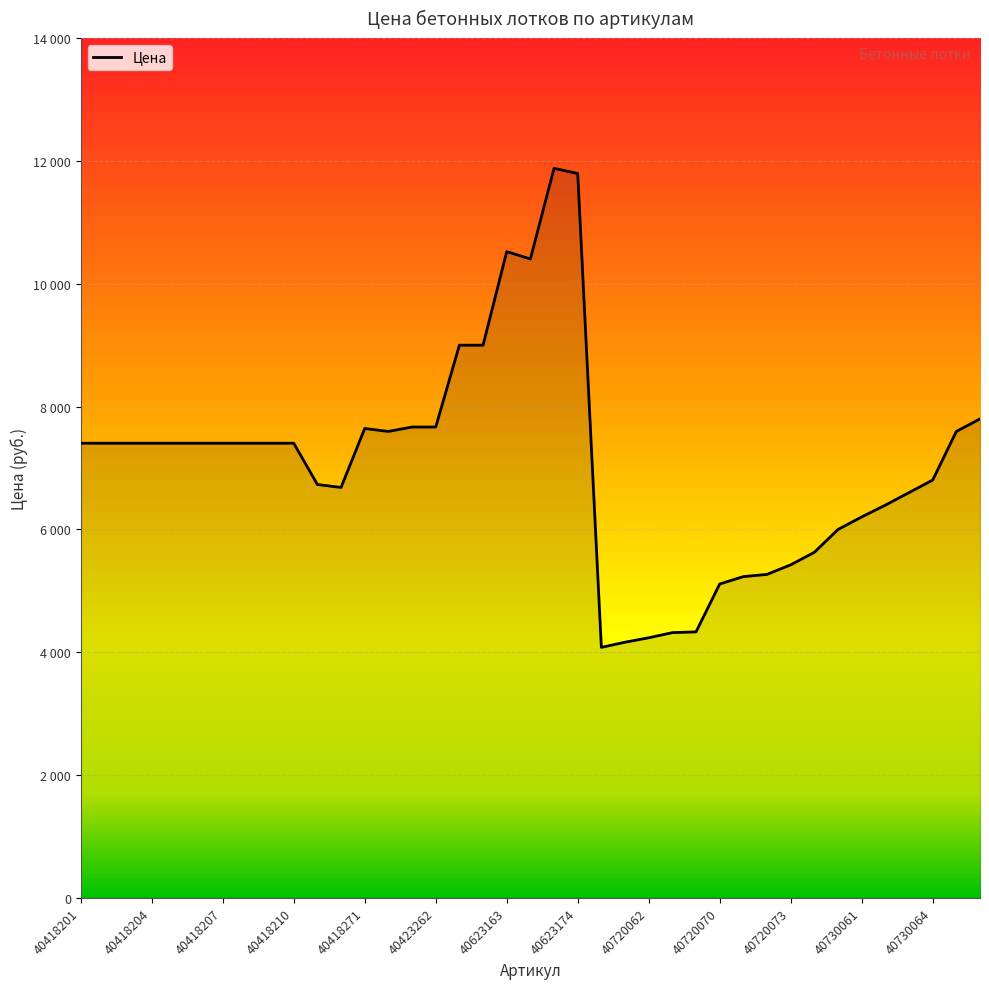

Where is the data nearest to the value 7980?

38